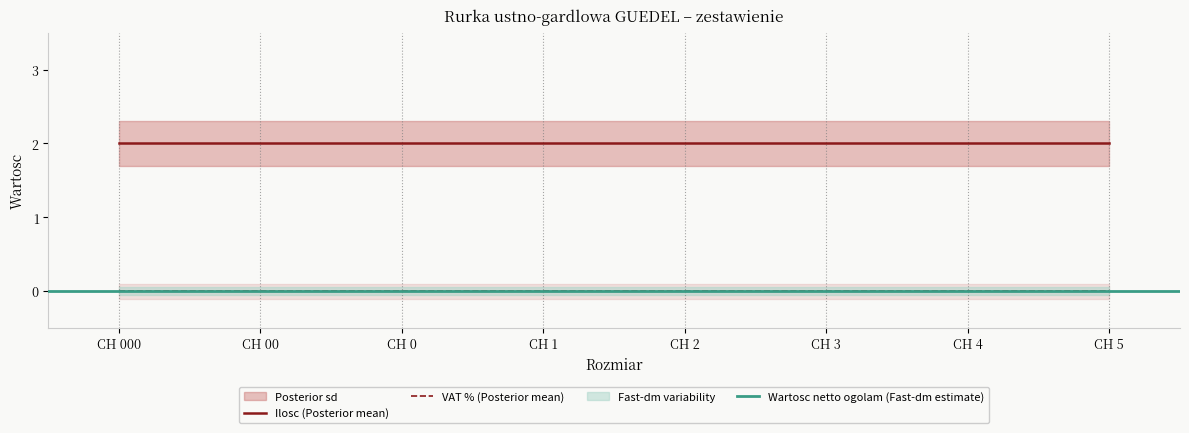

Rank the categories by Ilosc value from highest to lowest.

CH 000, CH 00, CH 0, CH 1, CH 2, CH 3, CH 4, CH 5